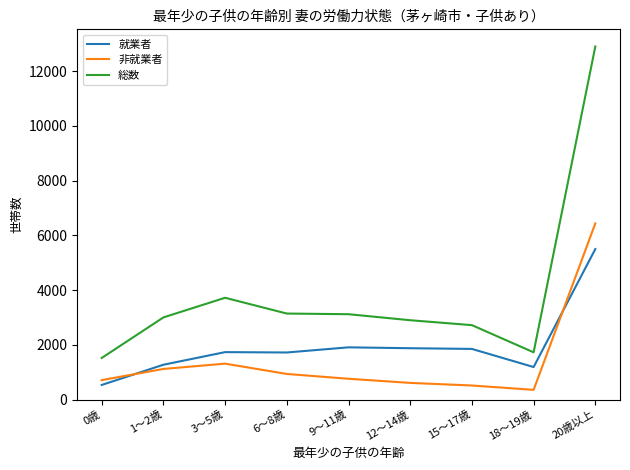

At which category is the sum across all series the highest?

20歳以上